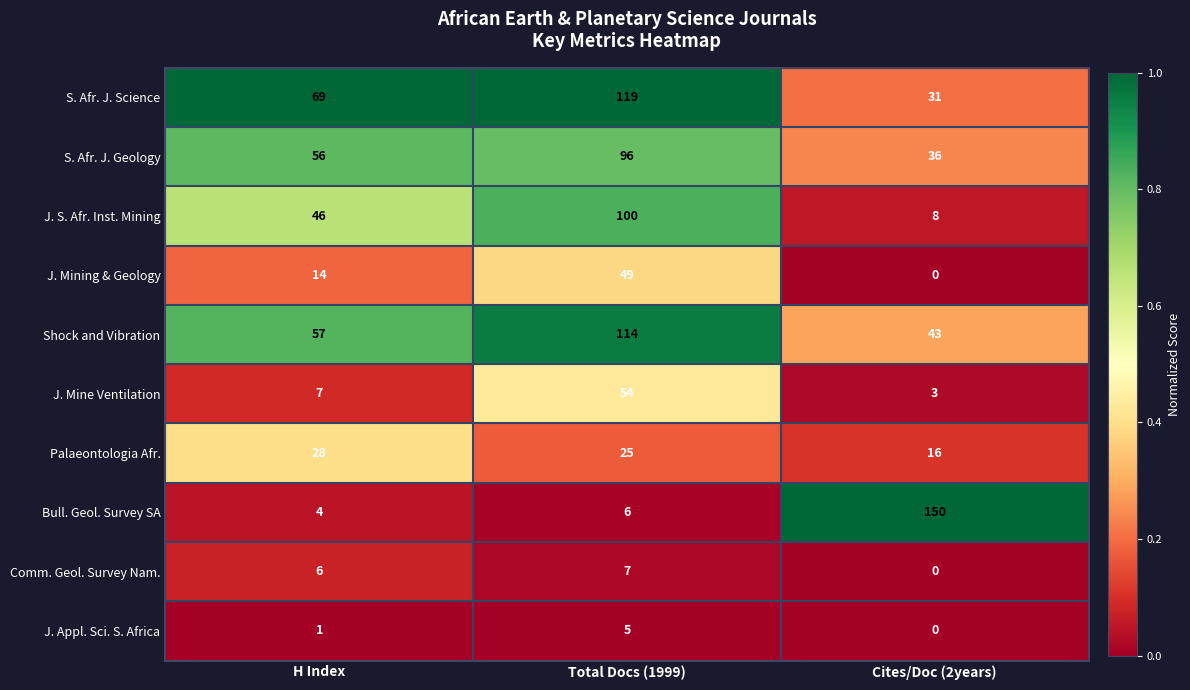

The value of Comm. Geol. Survey Nam. at Total Docs (1999) is 7. True or false?

True